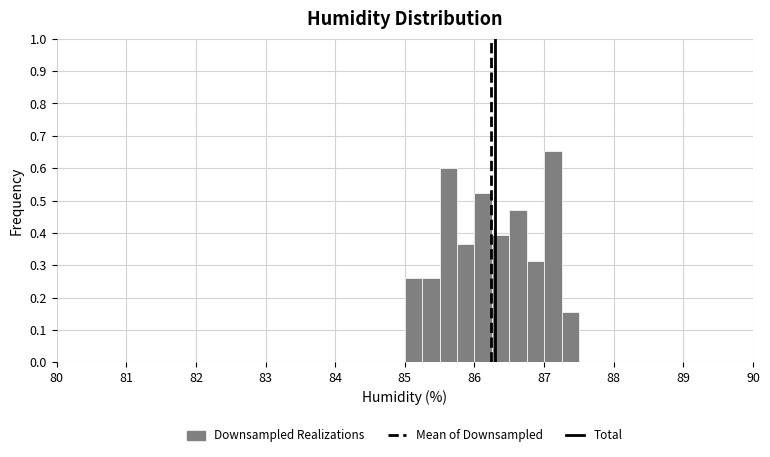

Around what value on the x-axis is the tallest bar? Give the approximate position of its centre, as read against the axis.

87.1